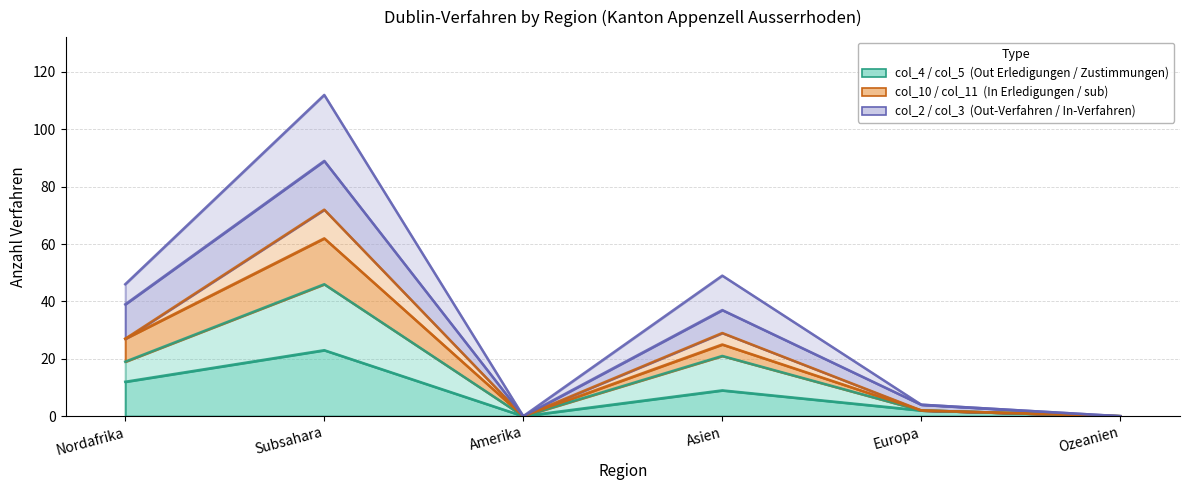

Which category has the lowest value across all series?

Amerika